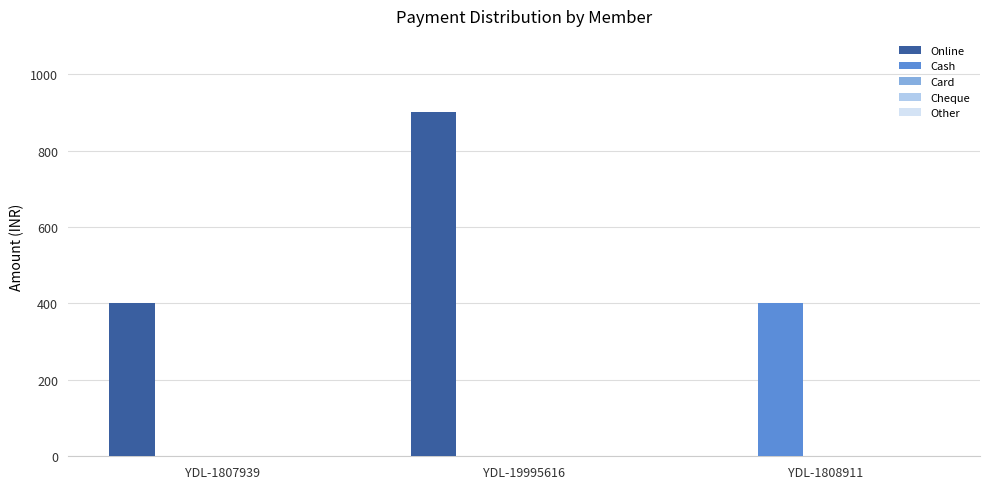

Which category has the highest value across all series?

YDL-19995616